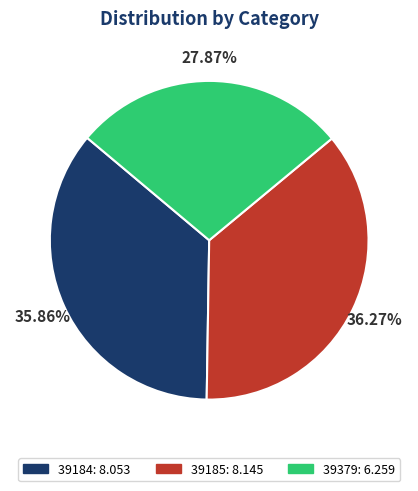

How many segments does this pie chart have?

3